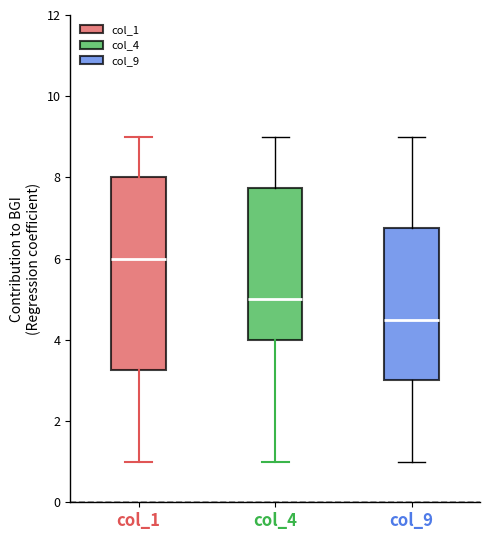

Reading left to right, read every box against the y-axis: the position of its median line, the range the box covers, and the ends of its whiskers. The values are not printed on the chart, so give them approximately, as read against the axis.

col_1: median 6.0, box 3.2 to 8.0, whiskers 1.0 to 9.0
col_4: median 5.0, box 4.0 to 7.8, whiskers 1.0 to 9.0
col_9: median 4.6, box 3.0 to 6.8, whiskers 1.0 to 9.0